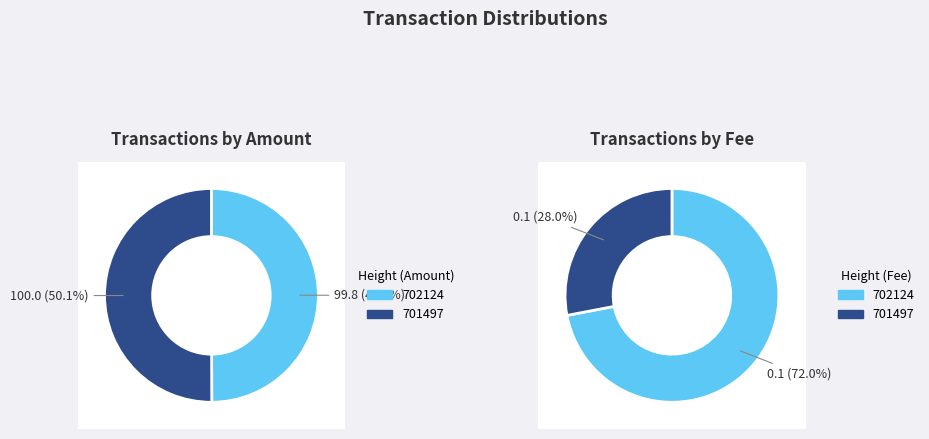

To the nearest percent, what is the difference between the 701497 and 702124 slice percentages?

44%